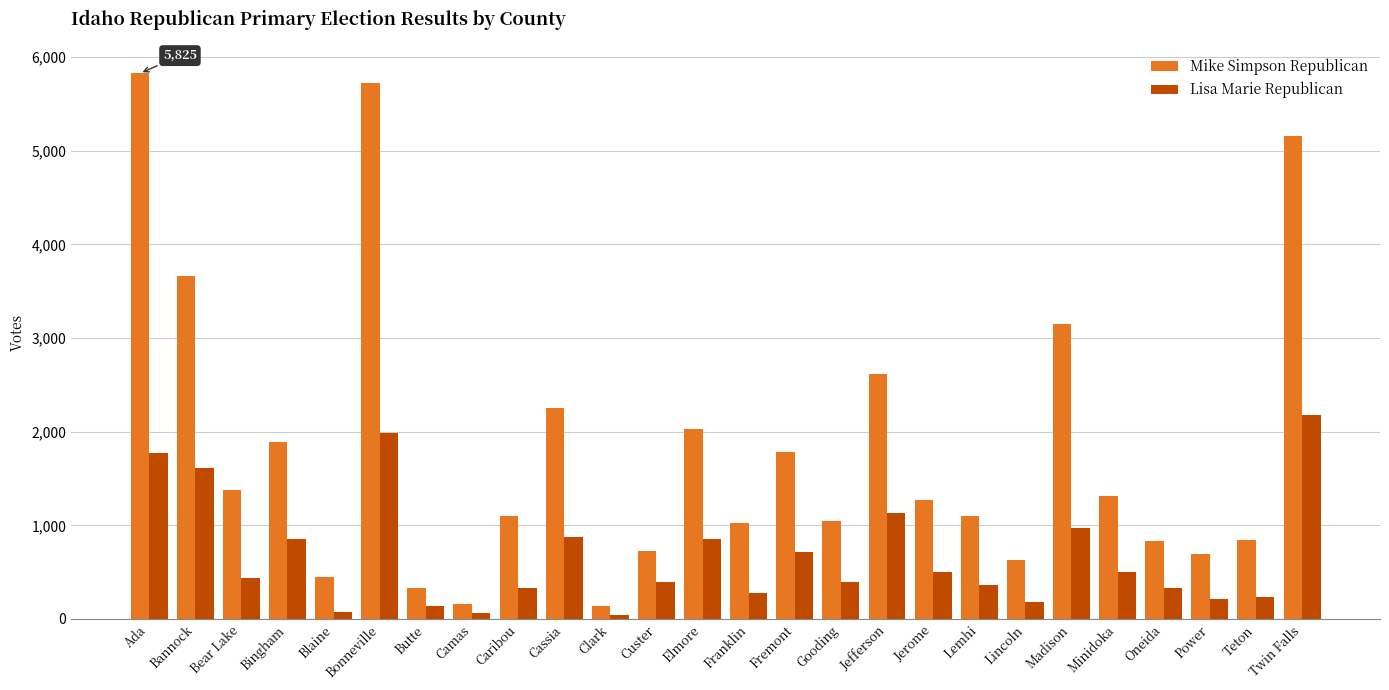

Is it true that Lisa Marie Republican equals 968 at Madison?

True